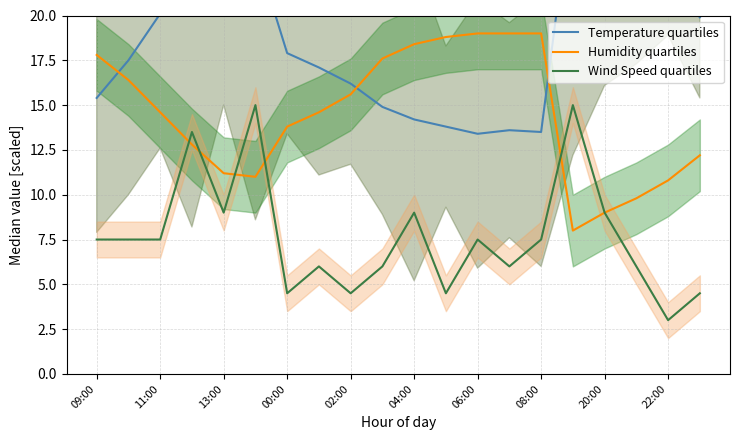

Where does the Humidity quartiles series first go above 14?

09:00